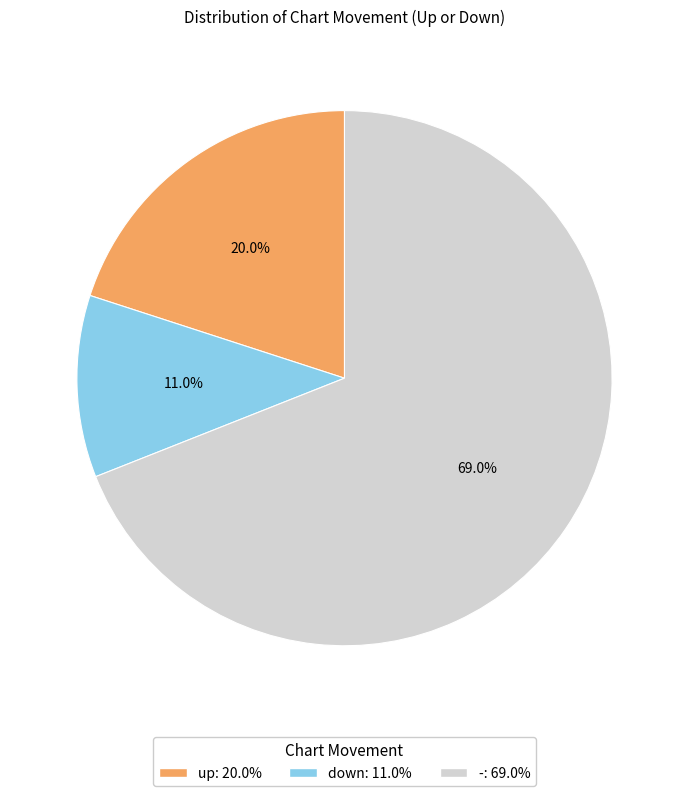

To the nearest percent, what is the difference between the largest and smallest slice percentages?

58%